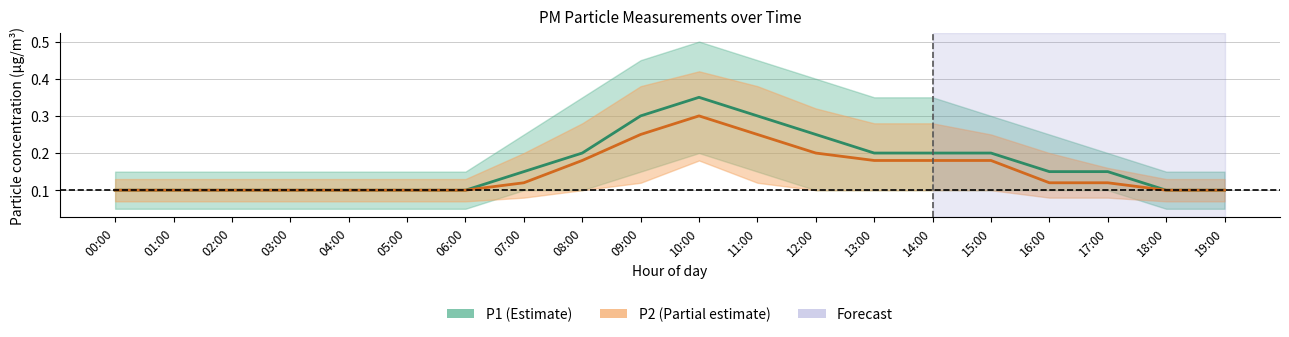

True or false: P2 (PM2.5) and P1 (PM10) intersect in this chart.

False